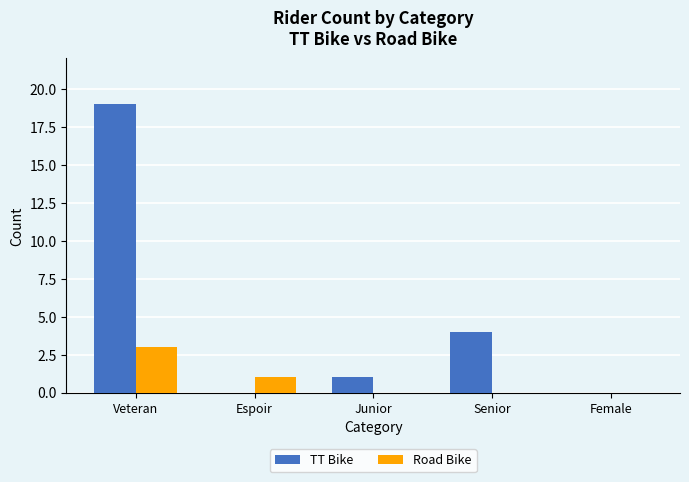

Which series has the largest total across all categories?

TT Bike